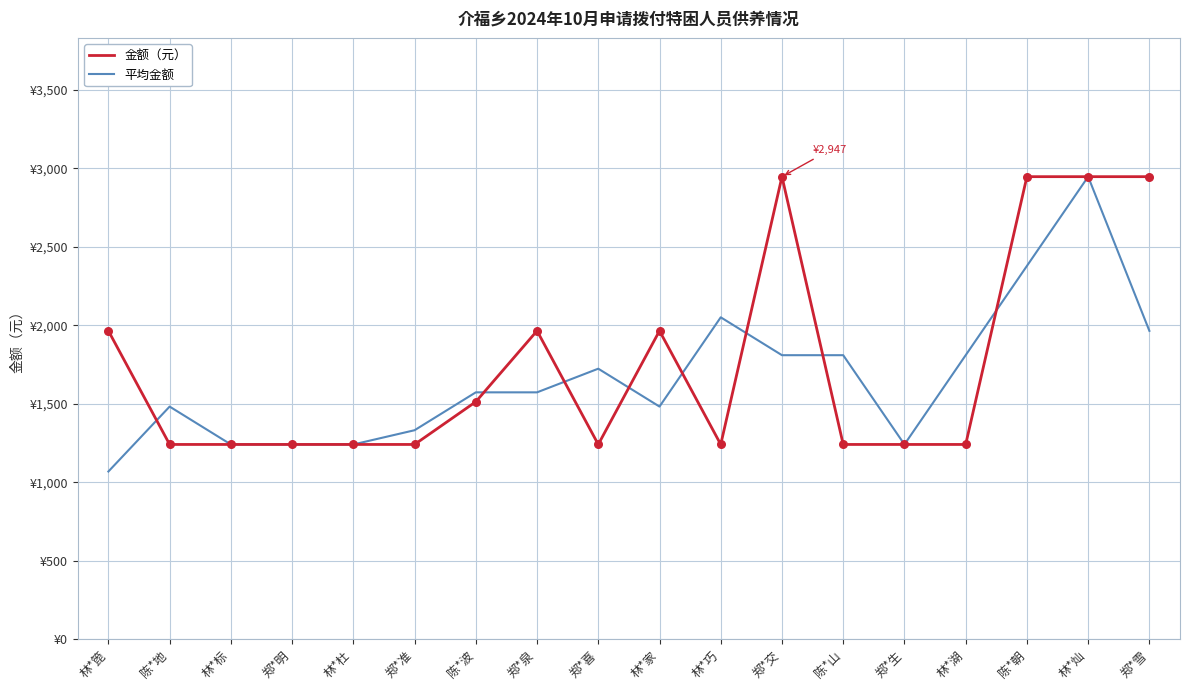

Which series has the largest total across all categories?

金额（元）